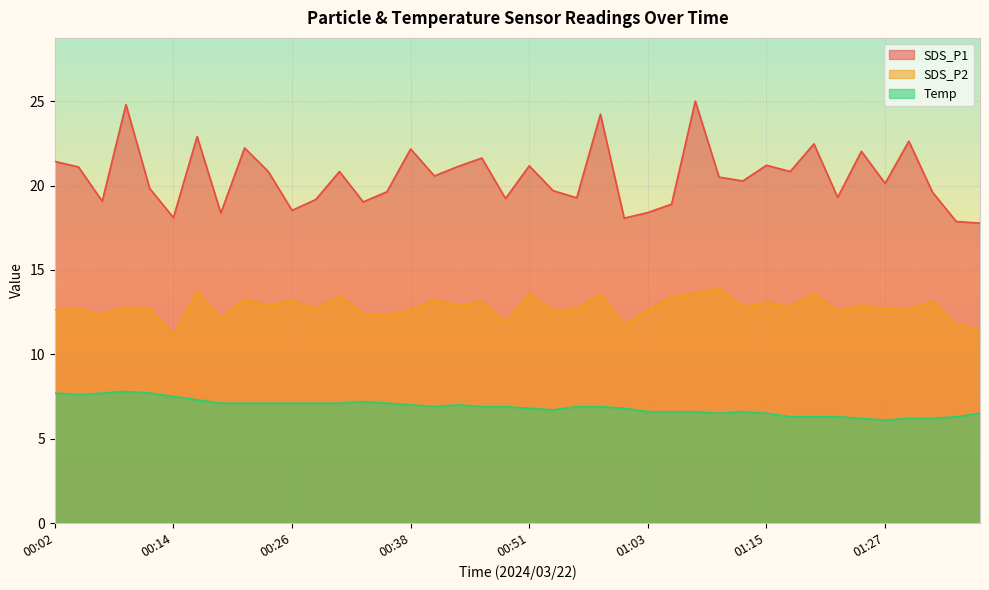

What is the label of the 3rd point from the right?

01:32